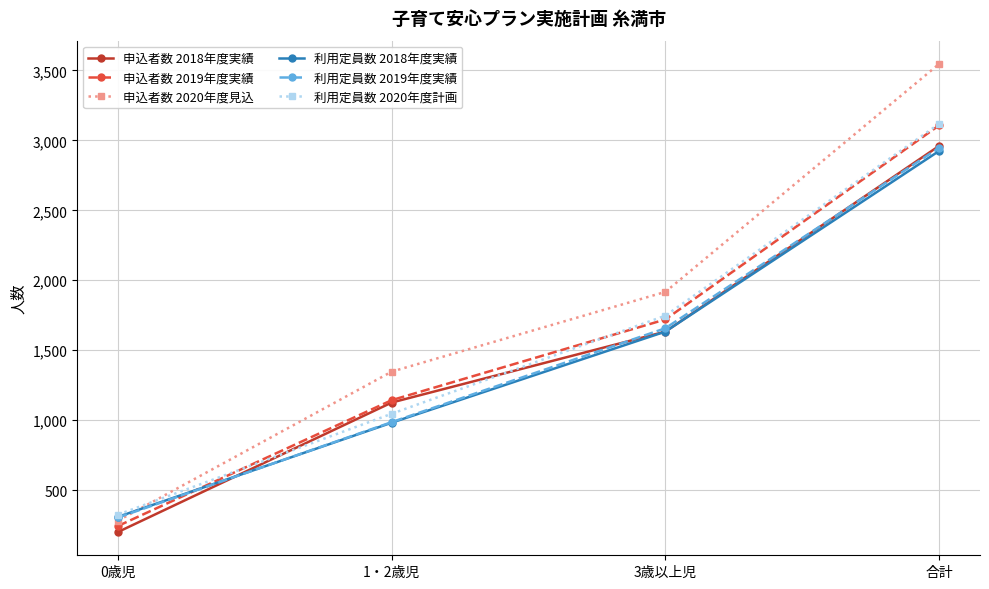

What is the average value of the 申込者数 2020年度見込 series?

1773